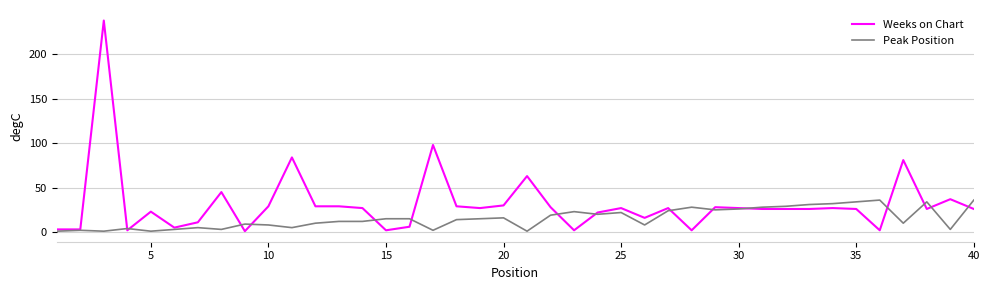

Which series has the largest range (max minus min)?

Weeks on Chart